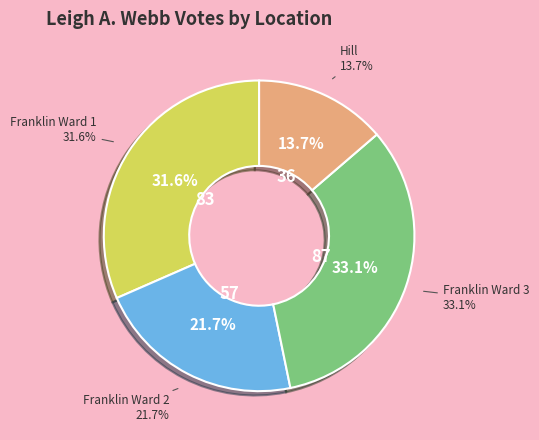

Is there a majority slice in this chart?

No